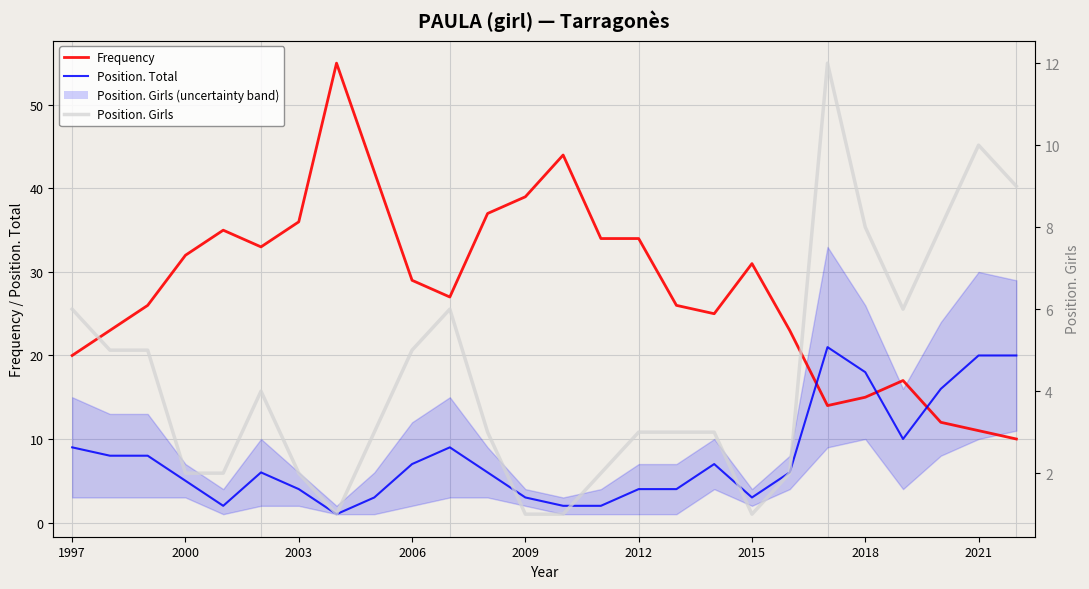

How many values in the Frequency series are below 29?

13